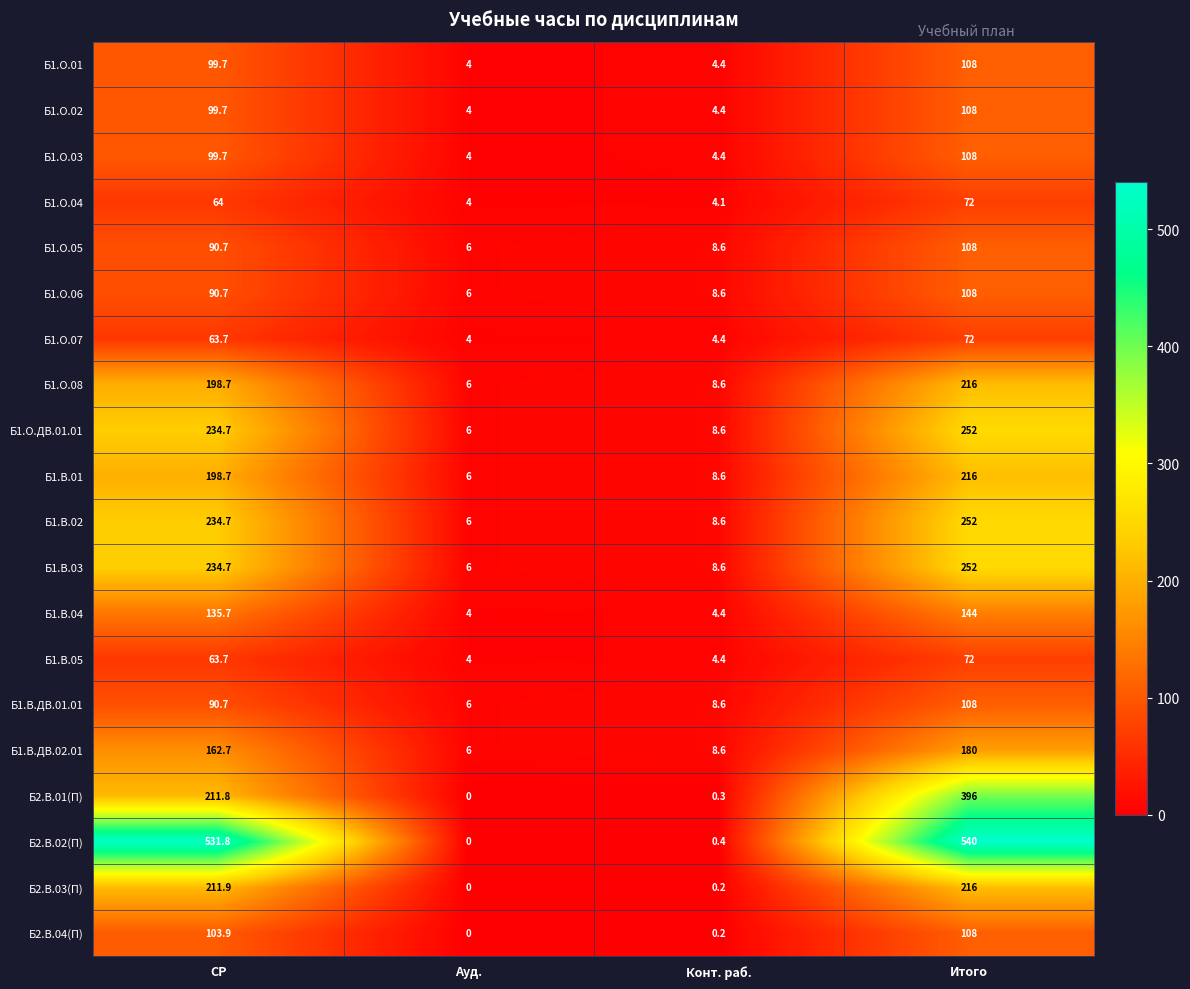

At which category does the chart reach its peak across all series?

Итого